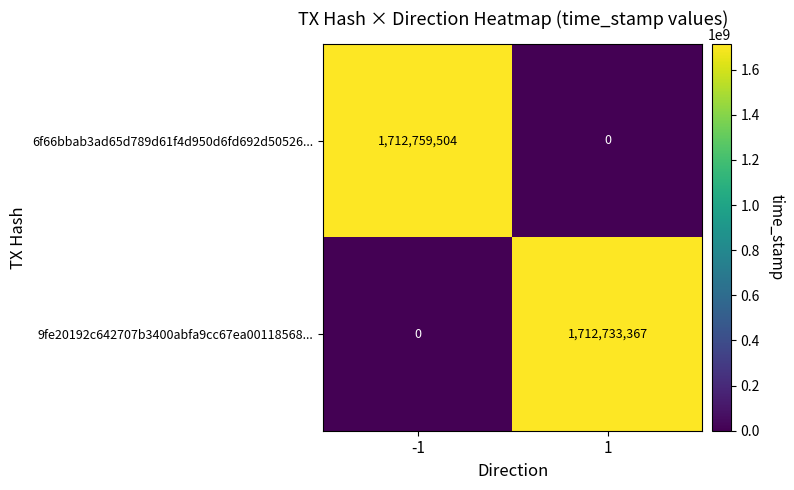

Is it true that 9fe20192c642707b3400abfa9cc67ea00118568... equals 0 at -1?

True